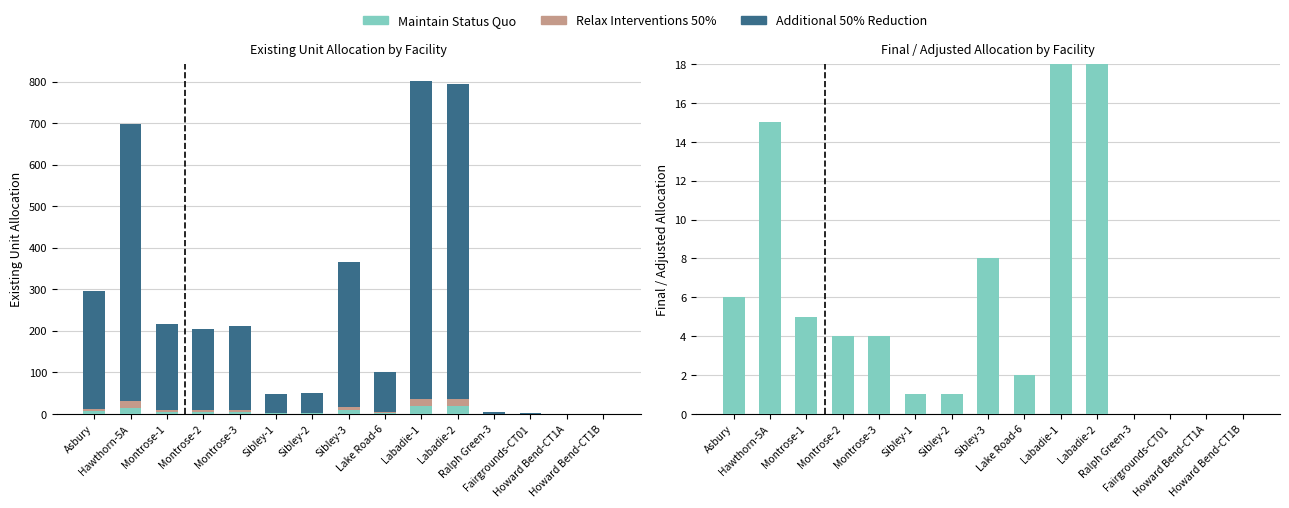

Which category has the lowest value in the Maintain Status Quo series?

Ralph Green-3